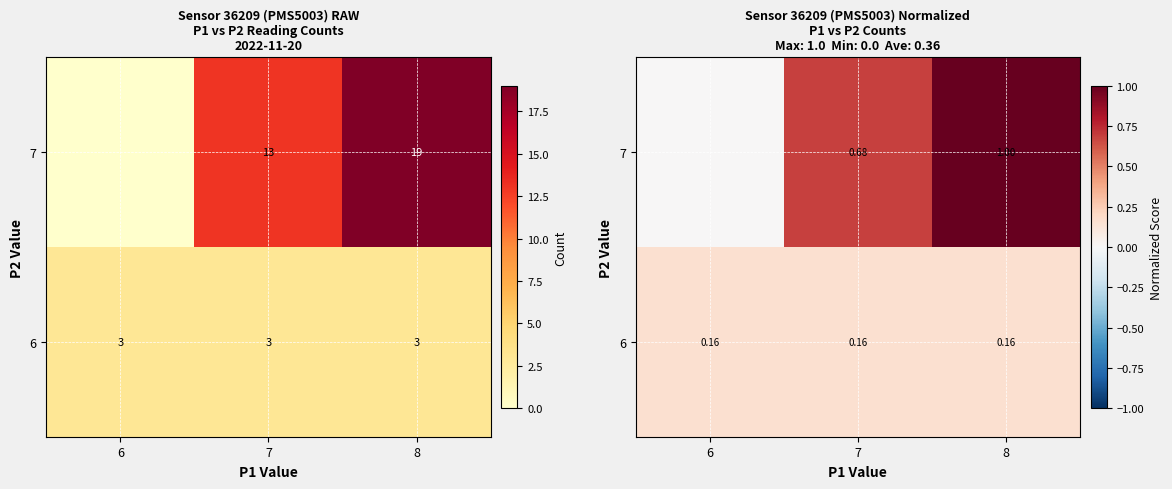

Which label corresponds to the smallest value in the chart?

6